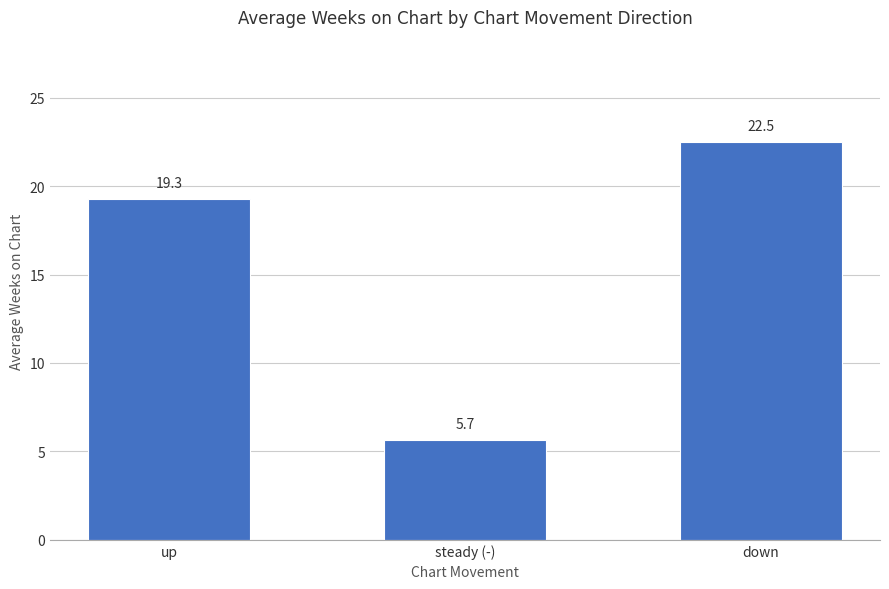

Which has a higher value, down or steady (-)?

down